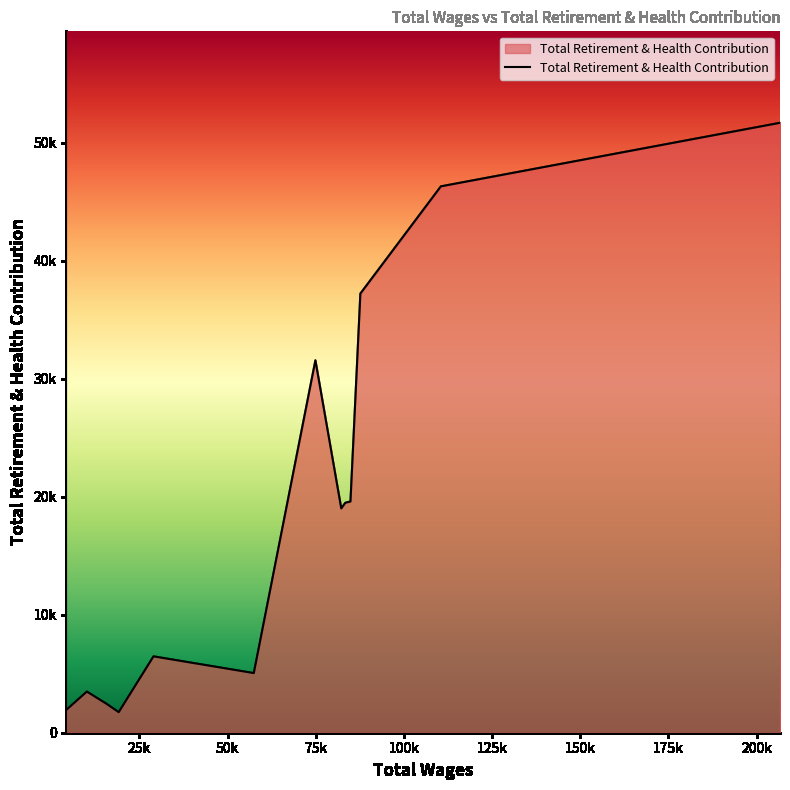

What is the difference between the maximum and minimum values?

49944